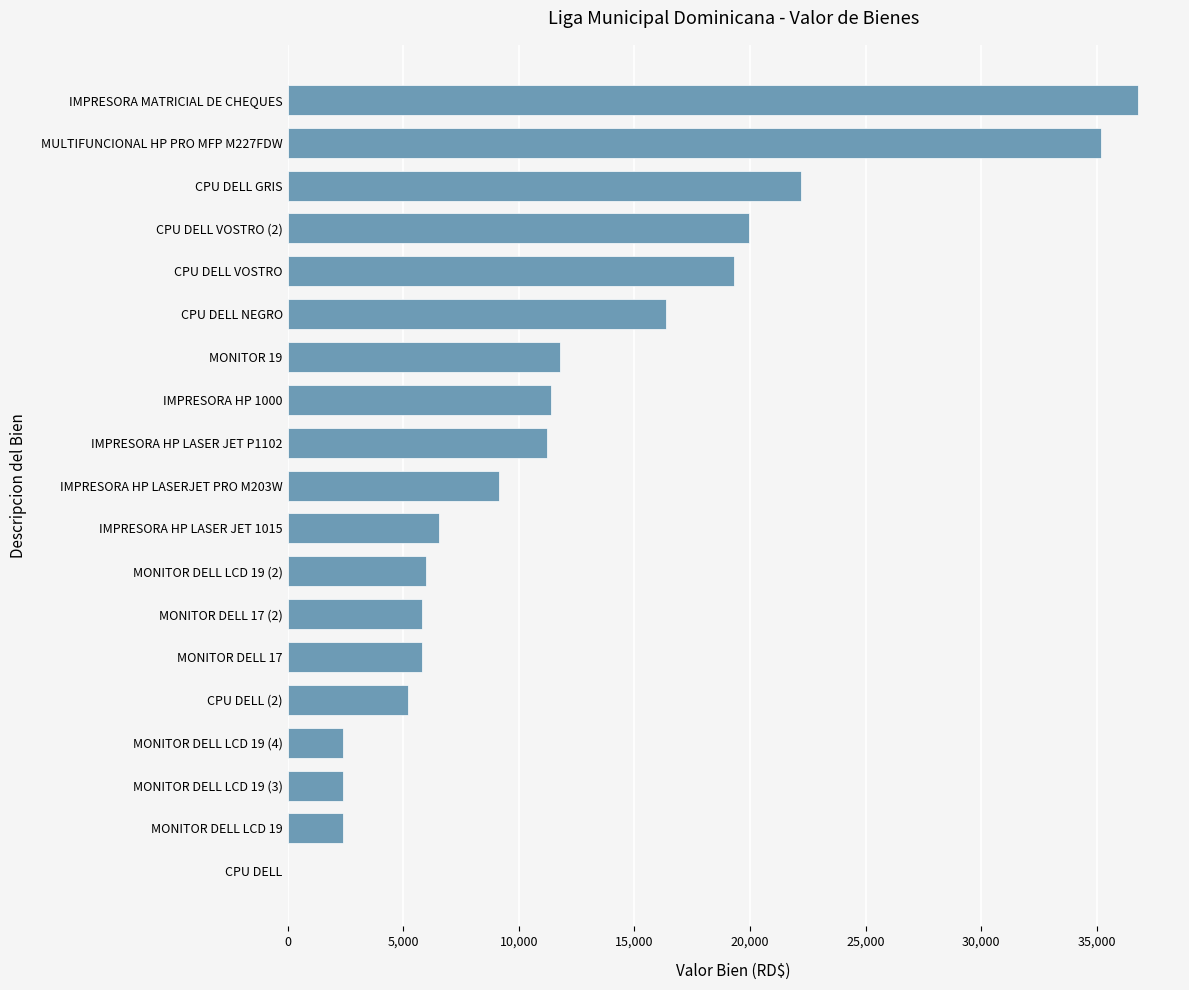

Is it true that the value at CPU DELL VOSTRO (2) is 19977.0?

True